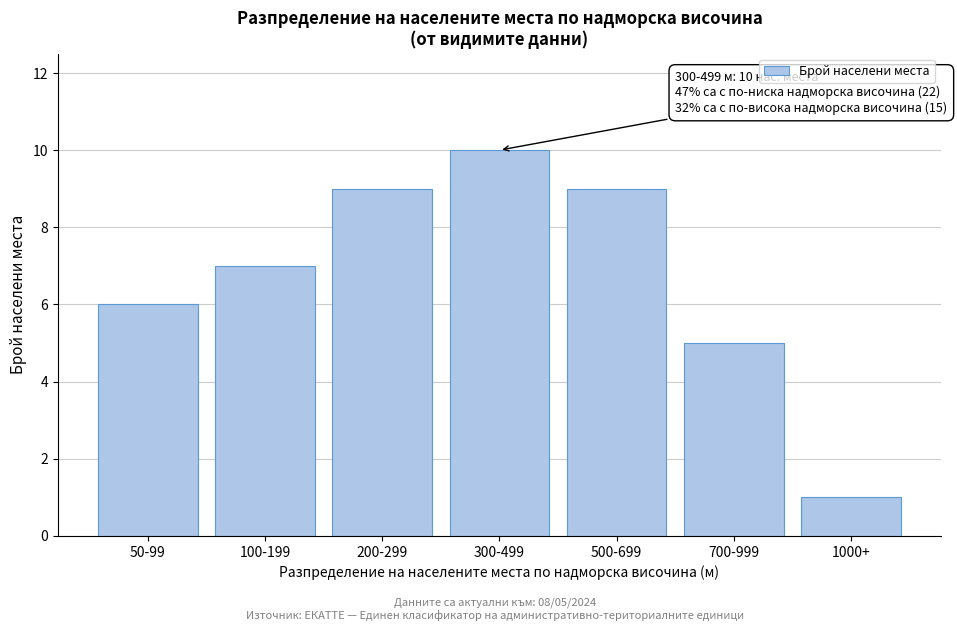

Reading left to right, what are all the values shown in this chart?

6	7	9	10	9	5	1